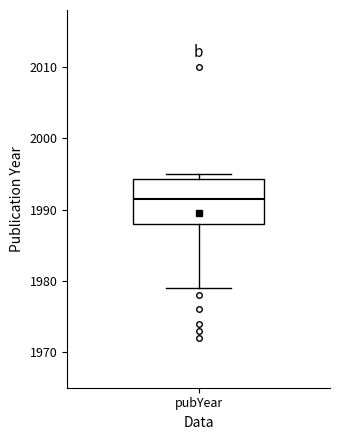

Where is the lower edge of the box for pubYear on the y-axis? The values are not printed on the chart, so give them approximately, as read against the axis.

1988